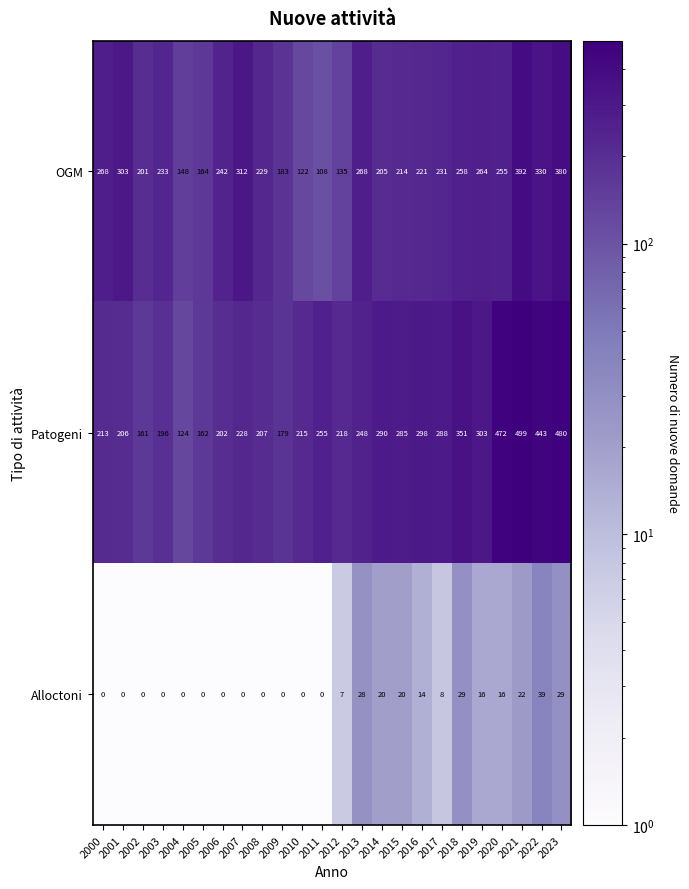

How many series are shown in this chart?

3